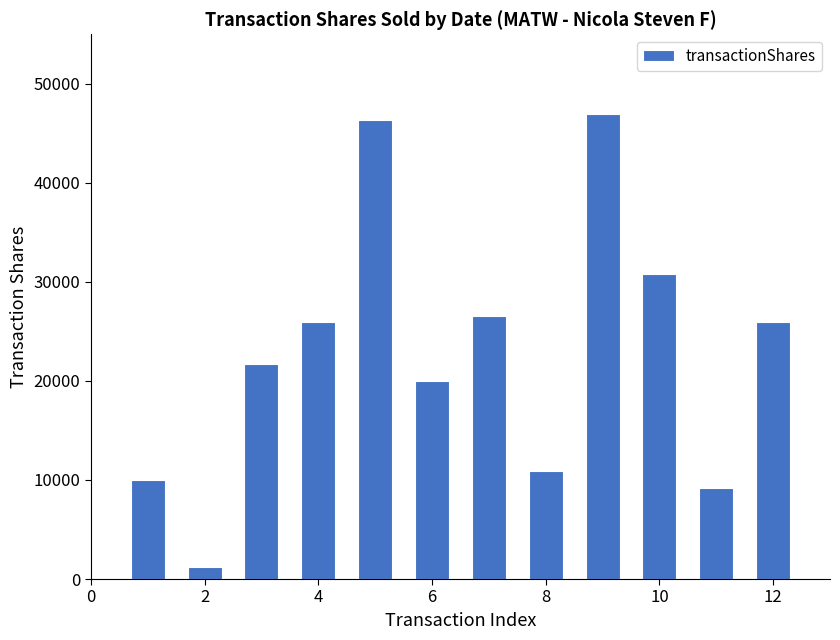

What is the maximum value shown in the chart?

47000